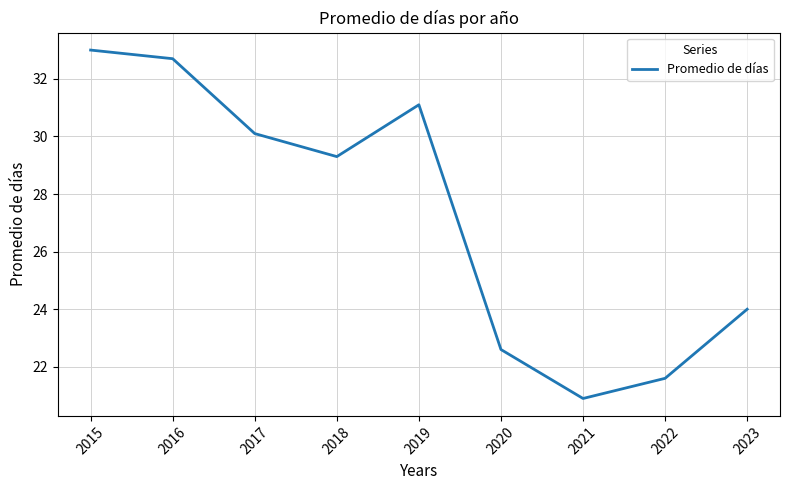

Reading left to right, extract all data points from this chart.

2015=33.0	2016=32.7	2017=30.1	2018=29.3	2019=31.1	2020=22.6	2021=20.9	2022=21.6	2023=24.0